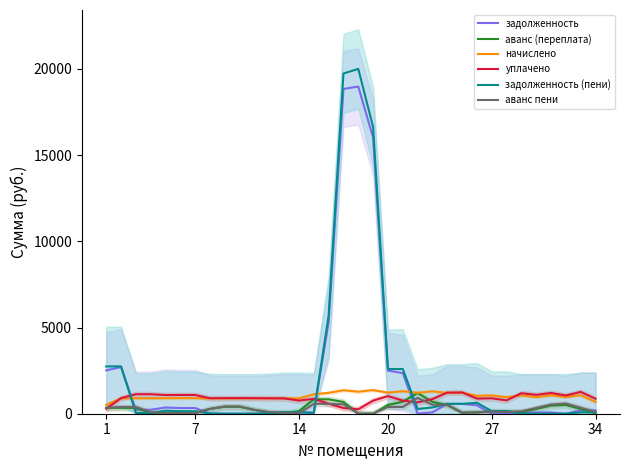

What is the difference between the maximum and second lowest values in the аванс (переплата) series?

1196.6